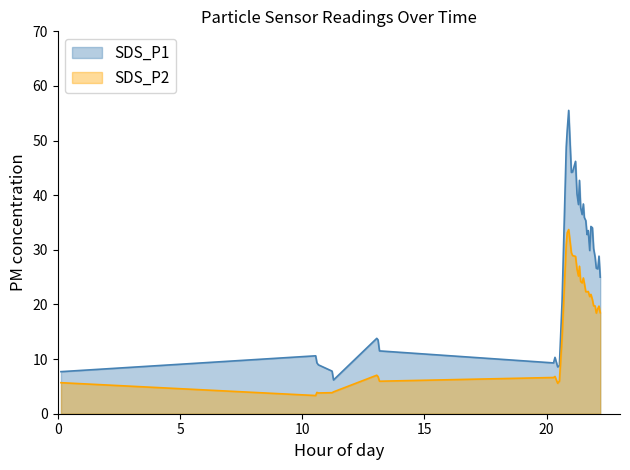

What is the spread (max minus min) of values at 21:32?

12.0